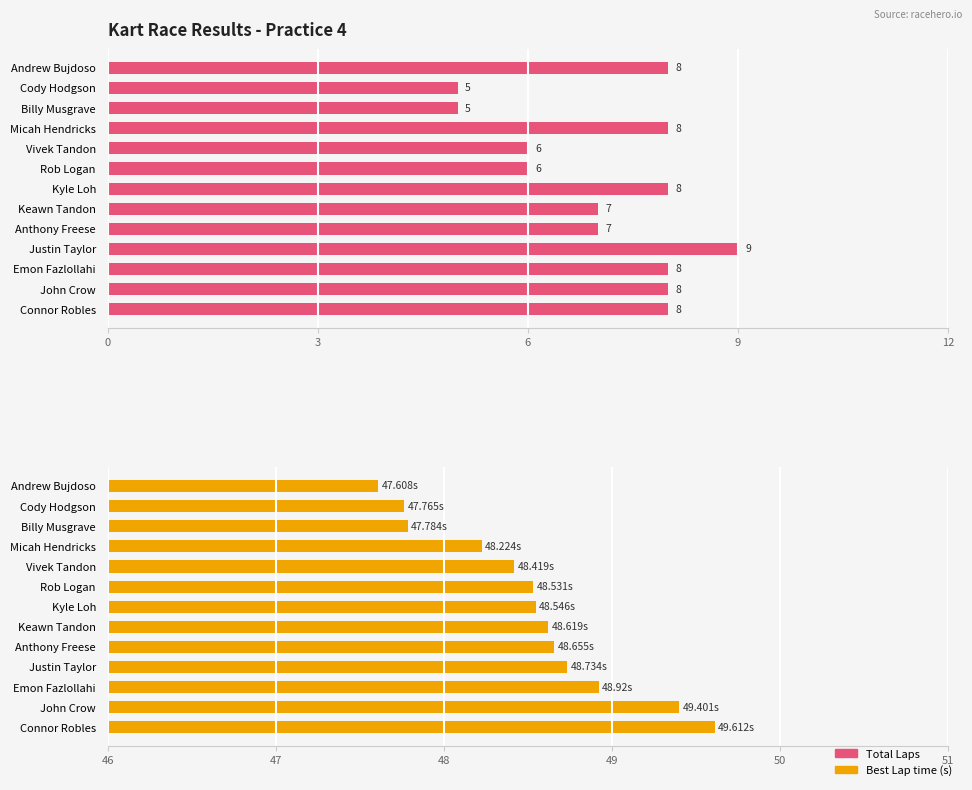

Reading left to right, list all the values displayed in this chart.

Total Laps: 8.0	5.0	5.0	8.0	6.0	6.0	8.0	7.0	7.0	9.0	8.0	8.0	8.0
Best Lap time: 47.6	47.8	47.8	48.2	48.4	48.5	48.5	48.6	48.7	48.7	48.9	49.4	49.6